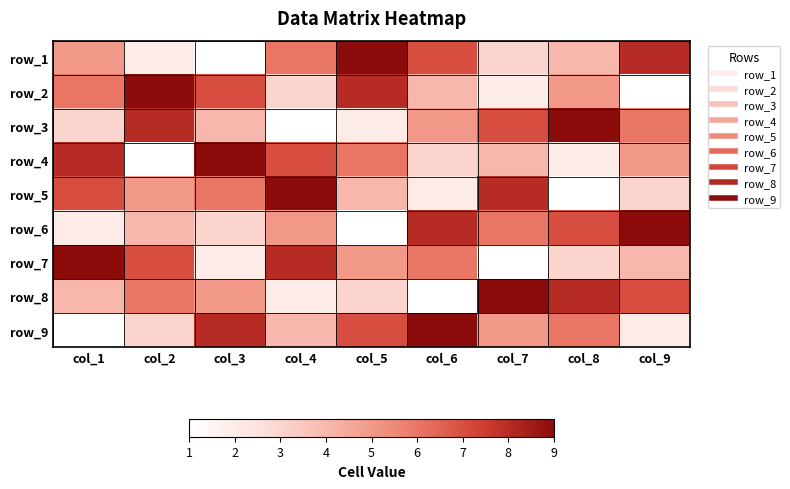

At how many categories does at least one series exceed 2?

9